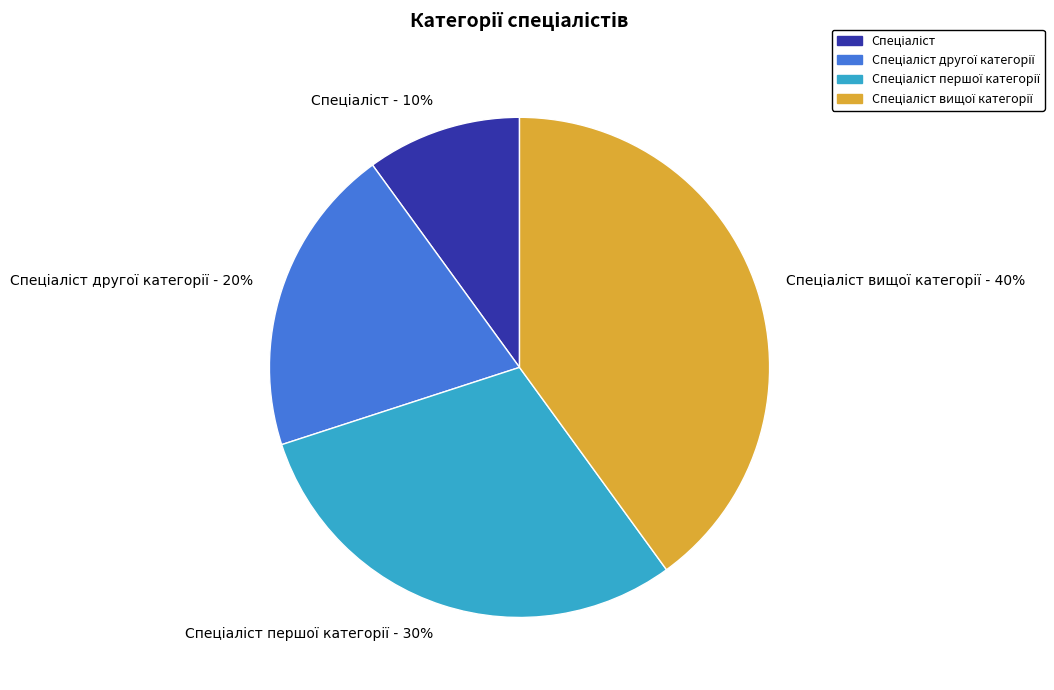

To the nearest percent, what is the difference between the largest and smallest slice percentages?

30%